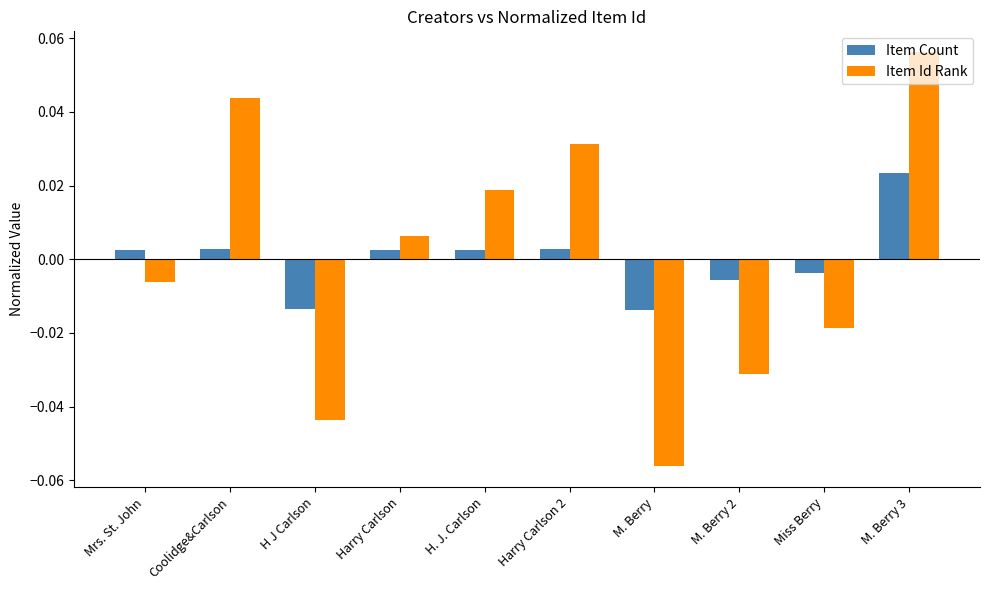

Which series has the largest range (max minus min)?

Item Id Rank